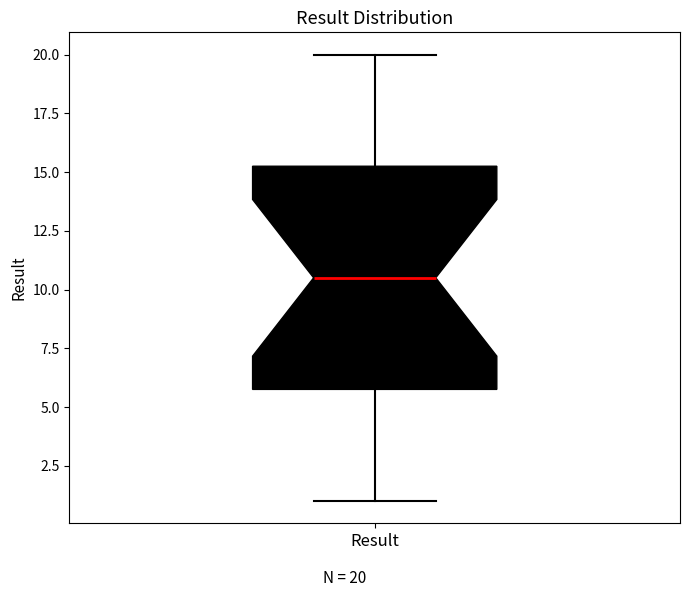

Read this box plot against the y-axis: the position of the median line, the range covered by the box, and the ends of both whiskers. The values are not printed on the chart, so give them approximately, as read against the axis.

median 10.5, box 6.0 to 15.5, whiskers 1.0 to 20.0